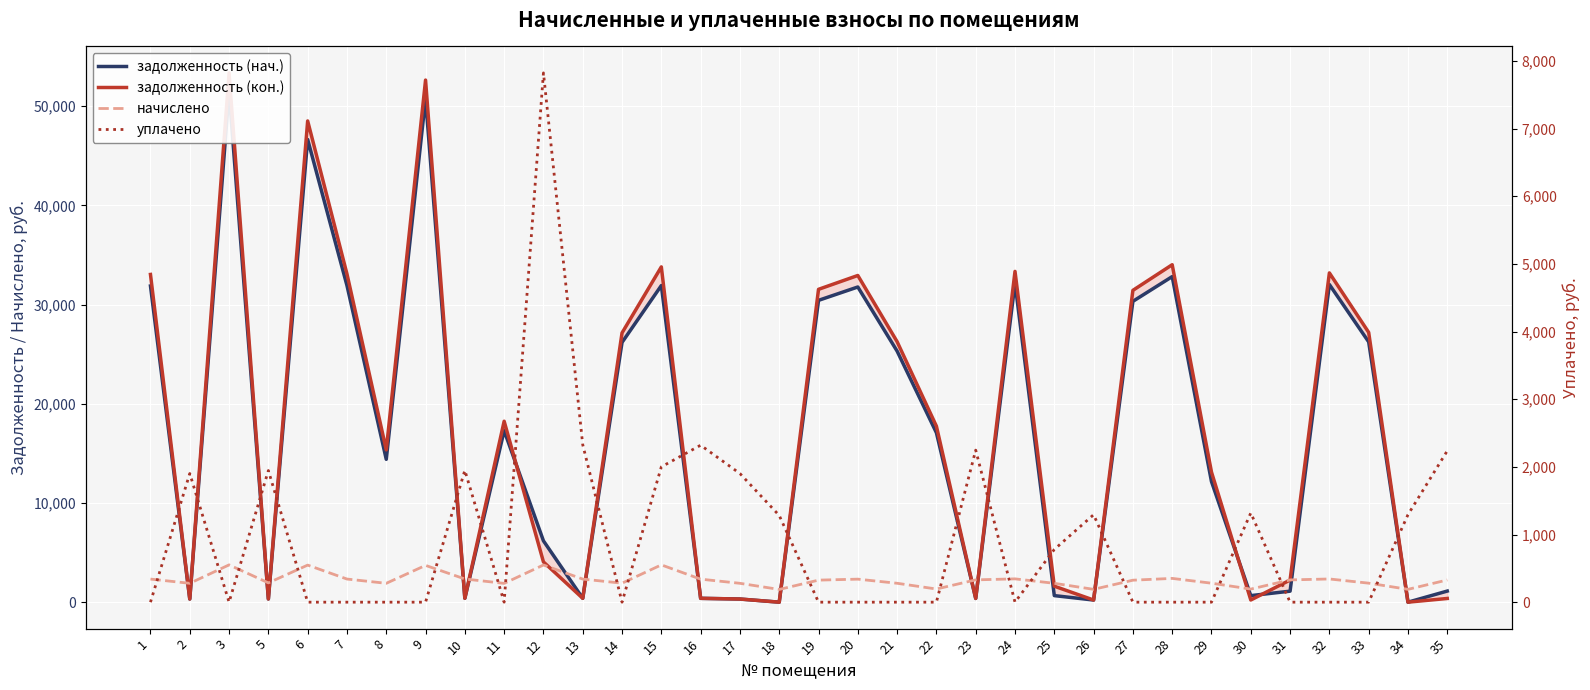

How many lines are shown in the chart?

4